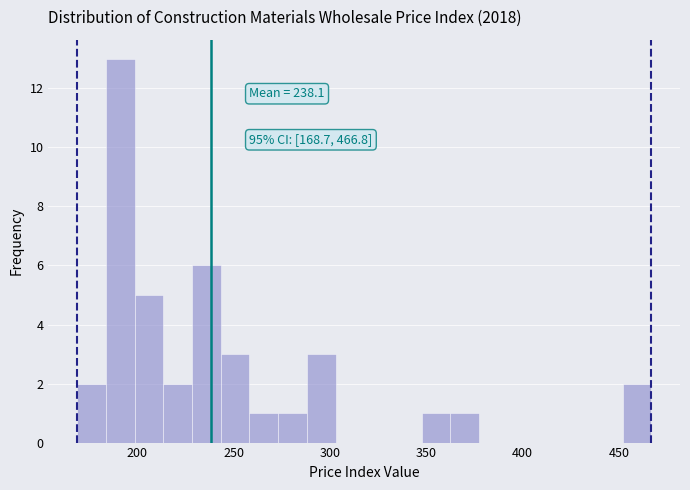

Read against the x-axis, roughly where is the centre of the tallest bar?

190